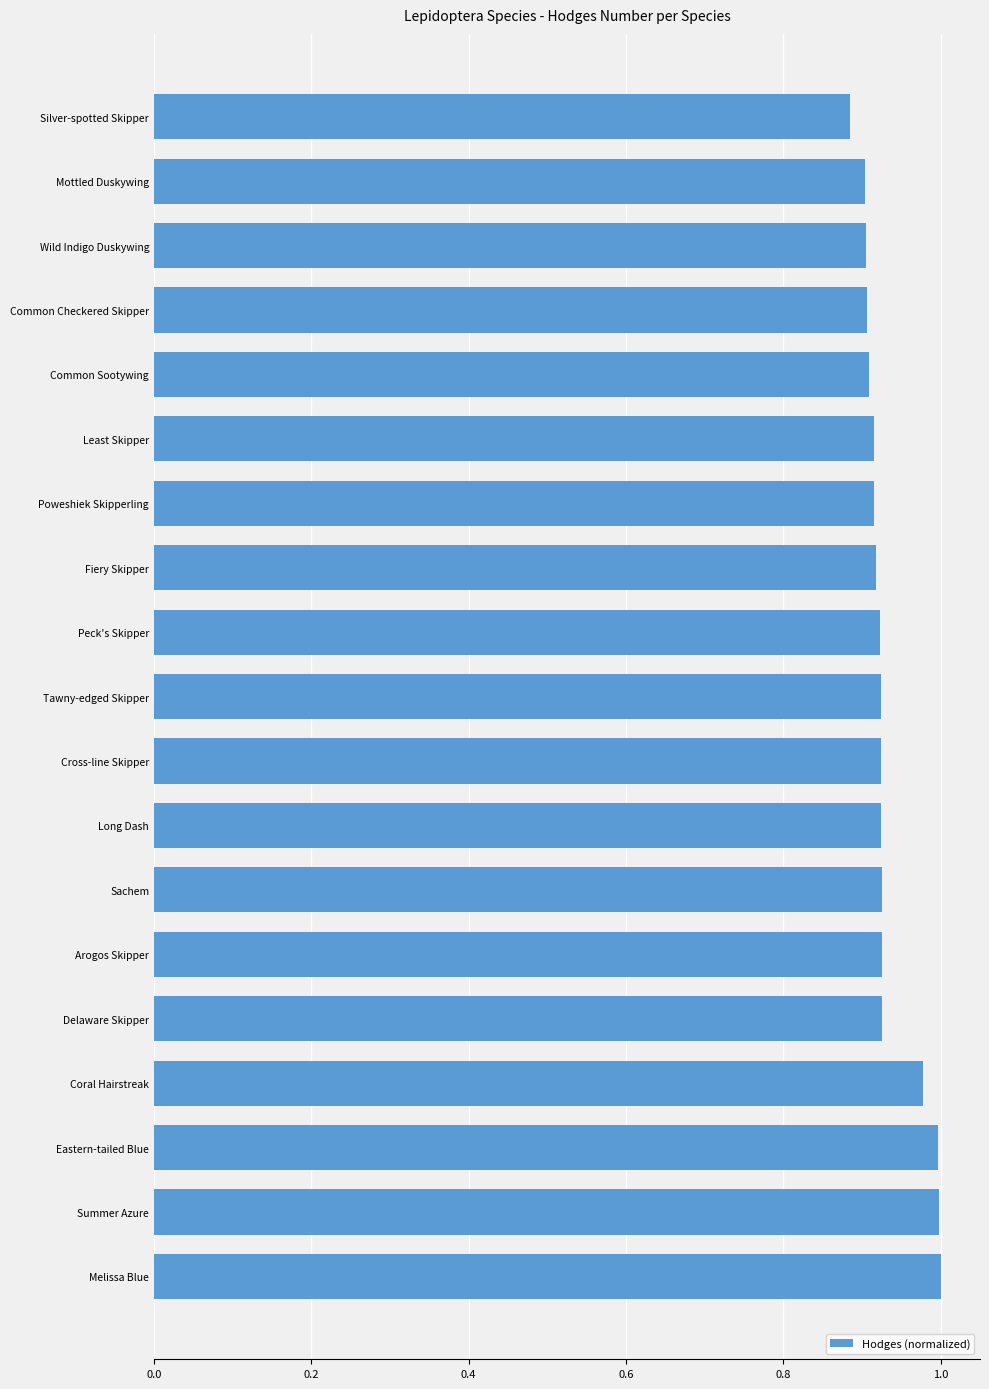

What position from the top is Silver-spotted Skipper?

1